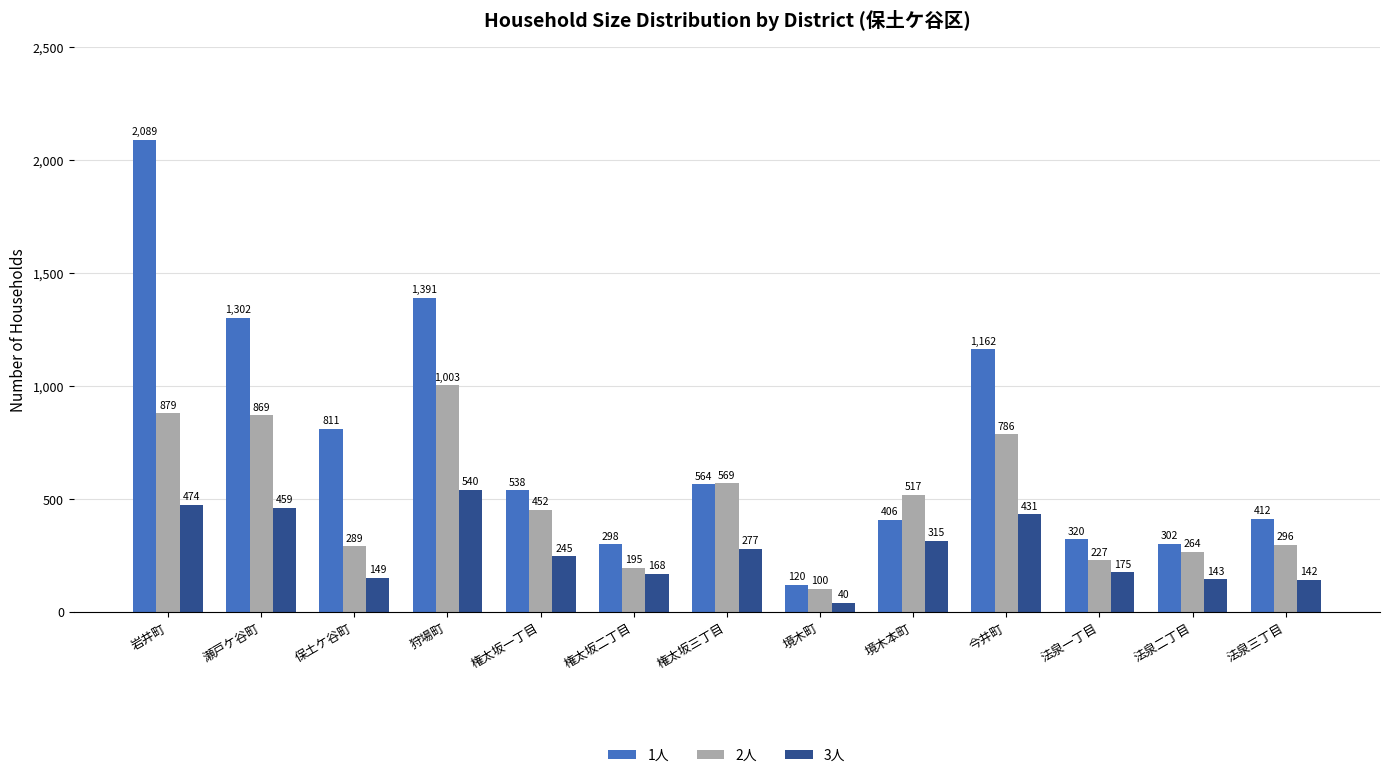

Is it true that 1人 equals 412 at 法泉三丁目?

True